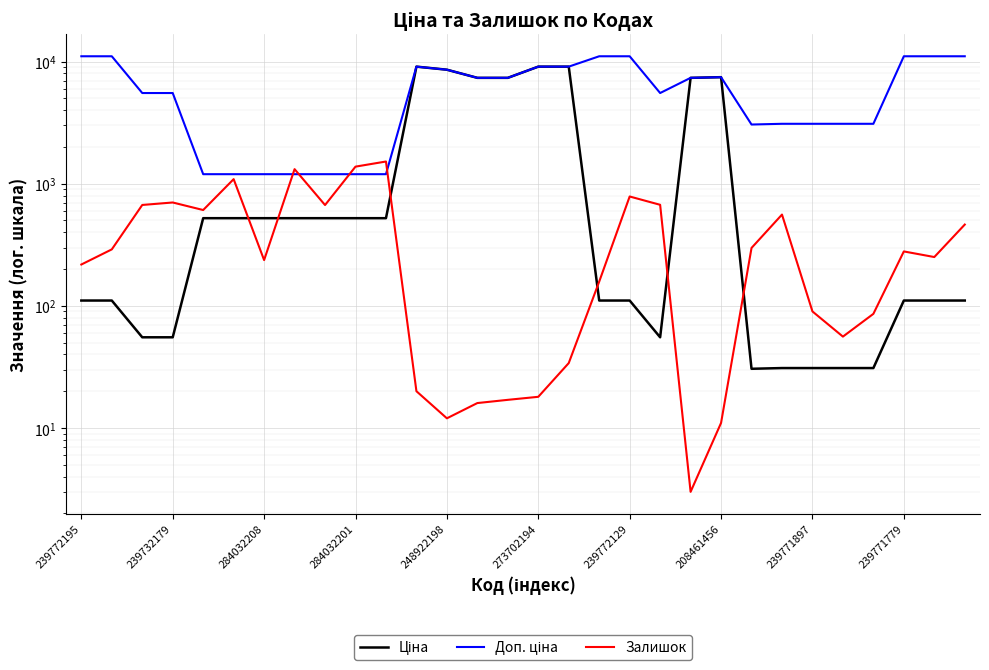

True or false: Доп. ціна and Ціна cross at least once.

False